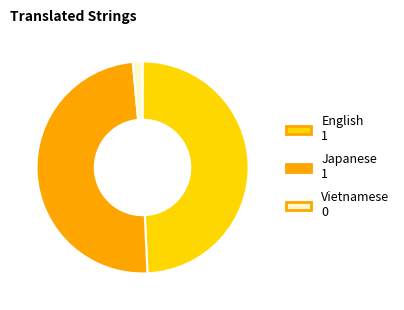

Does Vietnamese represent more than half of the total?

No